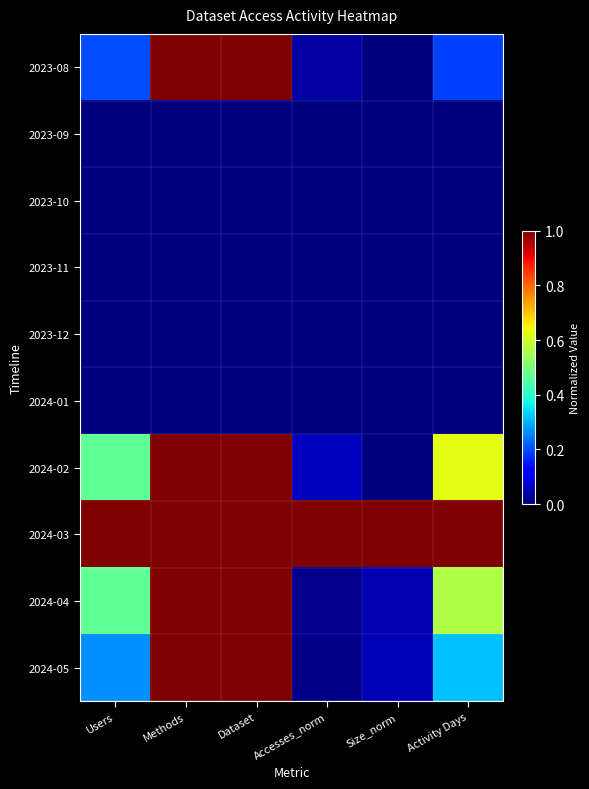

Between Accesses_norm and Size_norm, which is larger?

Accesses_norm